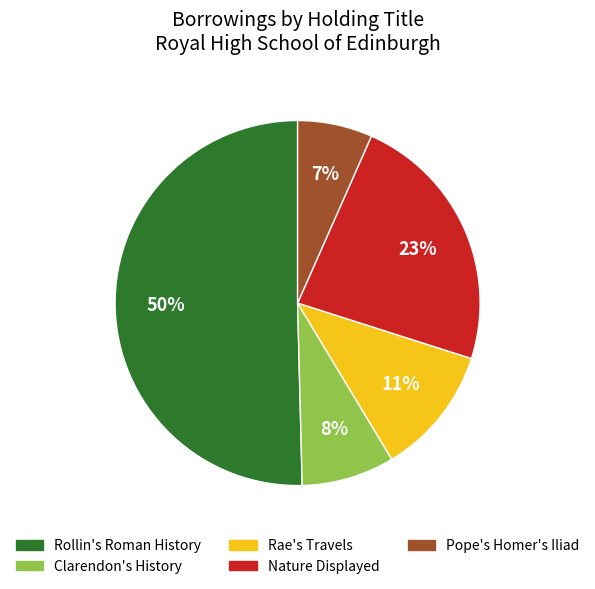

What percentage is the Nature Displayed slice, to the nearest percent?

23%